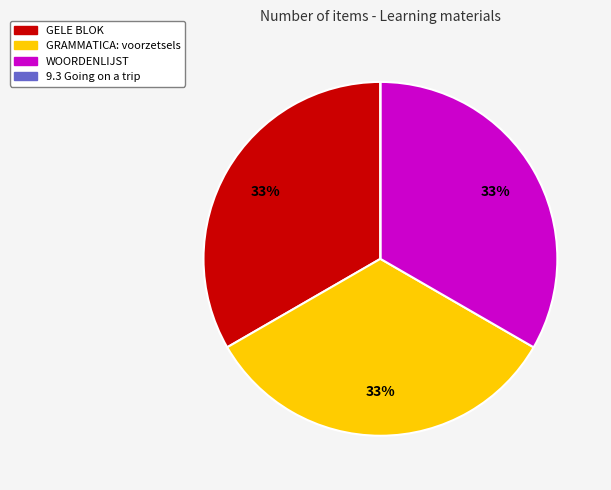

What is the ratio of the value at GRAMMATICA: voorzetsels to the value at WOORDENLIJST?

1.0